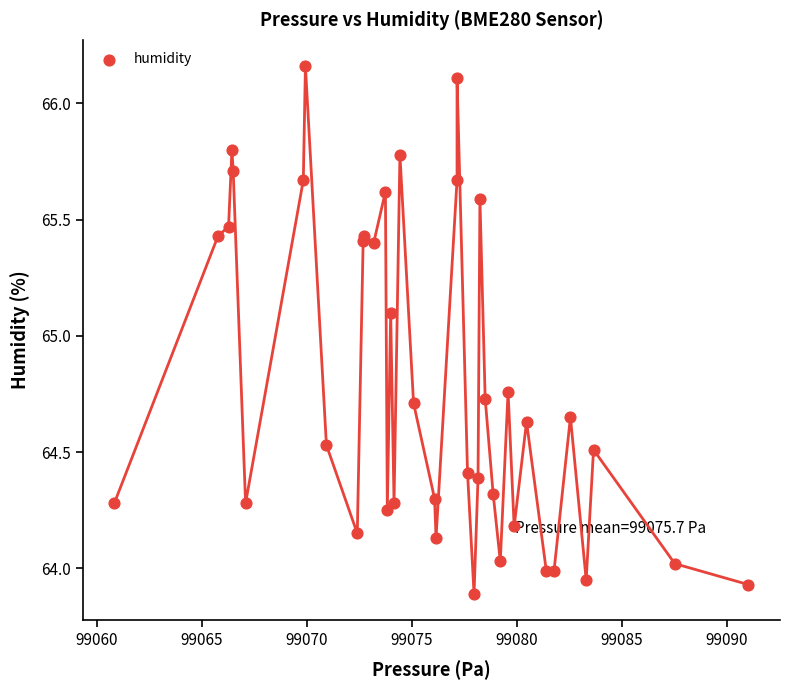

What Y value in the scatter plot is closest to 65?

65.1